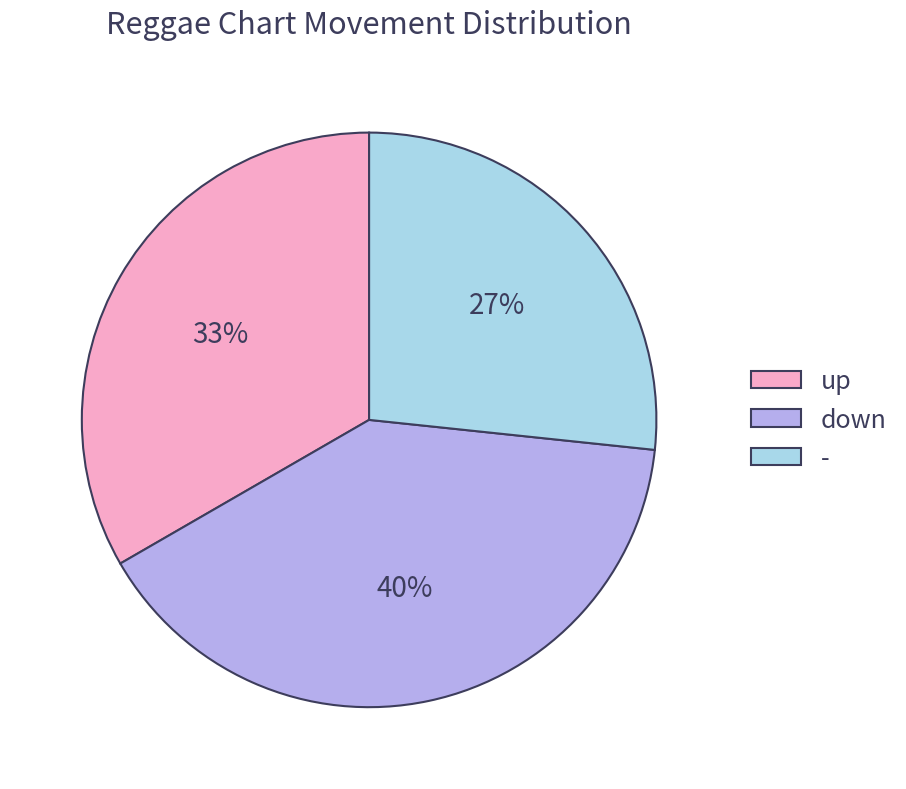

Is down the majority of the pie?

No